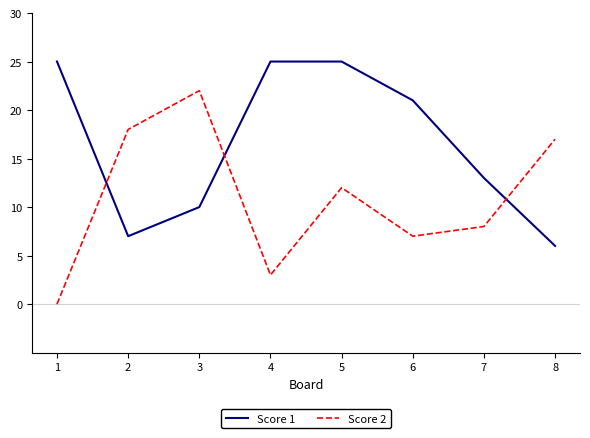

What is the difference between the maximum and minimum values in the Score 2 series?

22